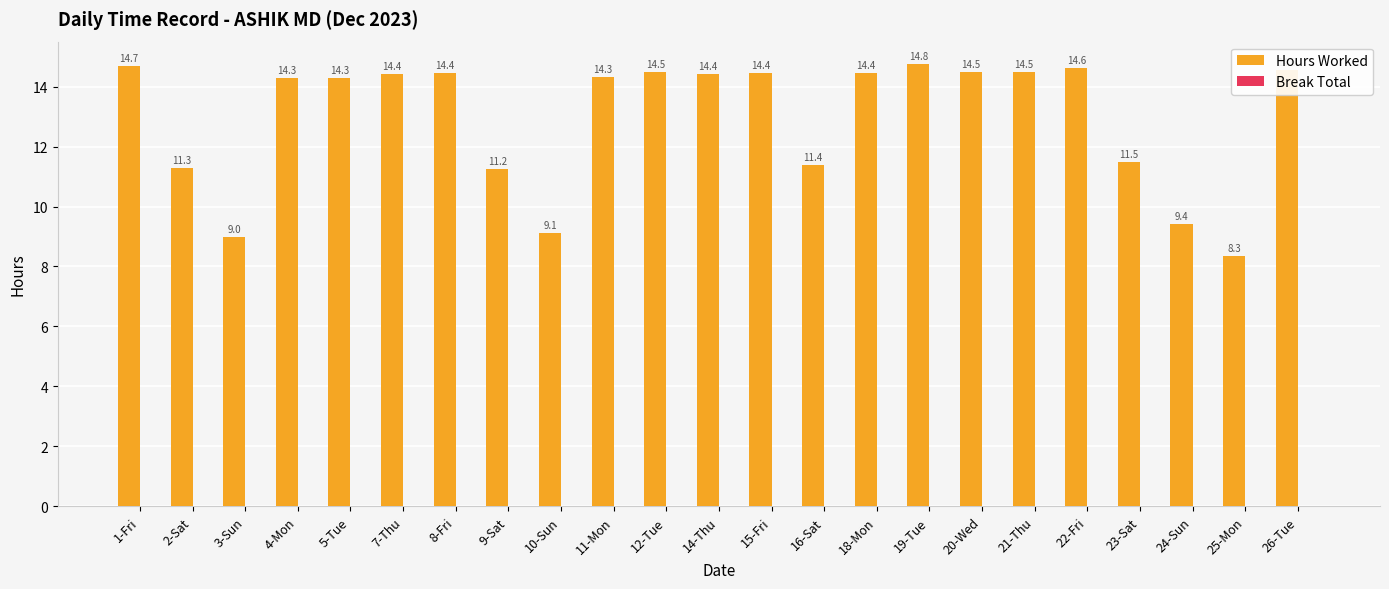

True or false: the data shows 9.4 at 14-Thu.

False